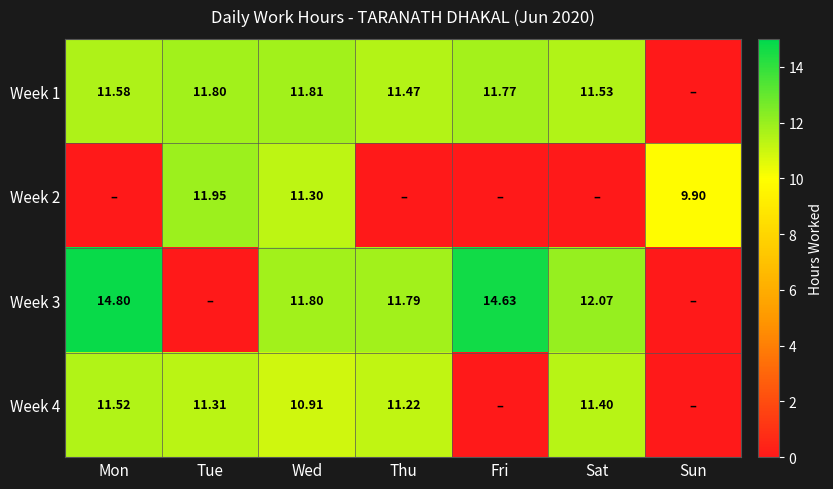

Rank the series at Fri from highest to lowest value.

Week 3, Week 1, Week 2, Week 4